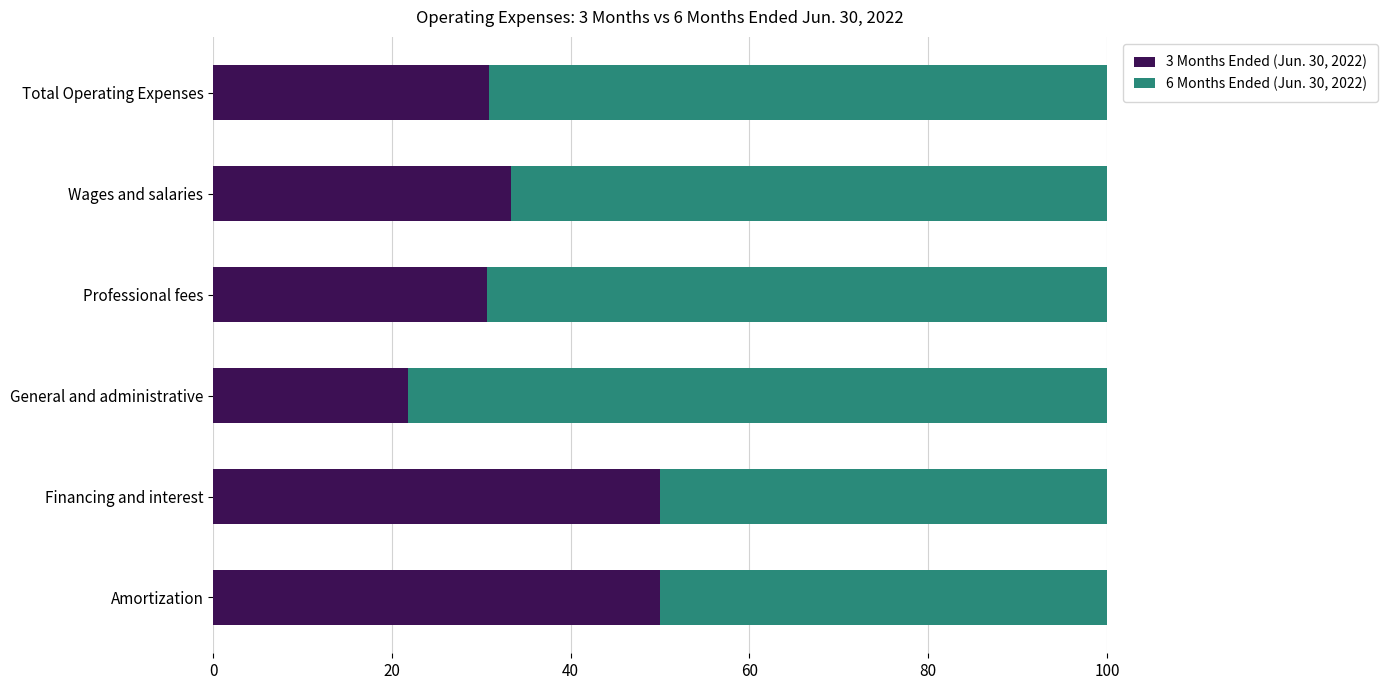

What is the sum of all 3 Months Ended (Jun. 30, 2022) values?

216.7